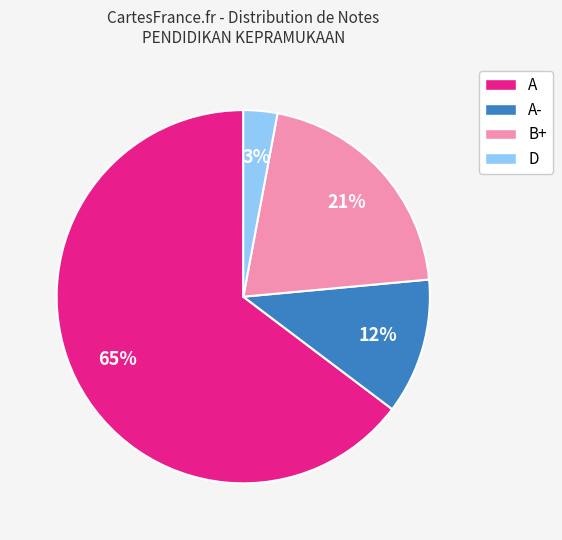

The A slice represents 65% of the pie. True or false?

True